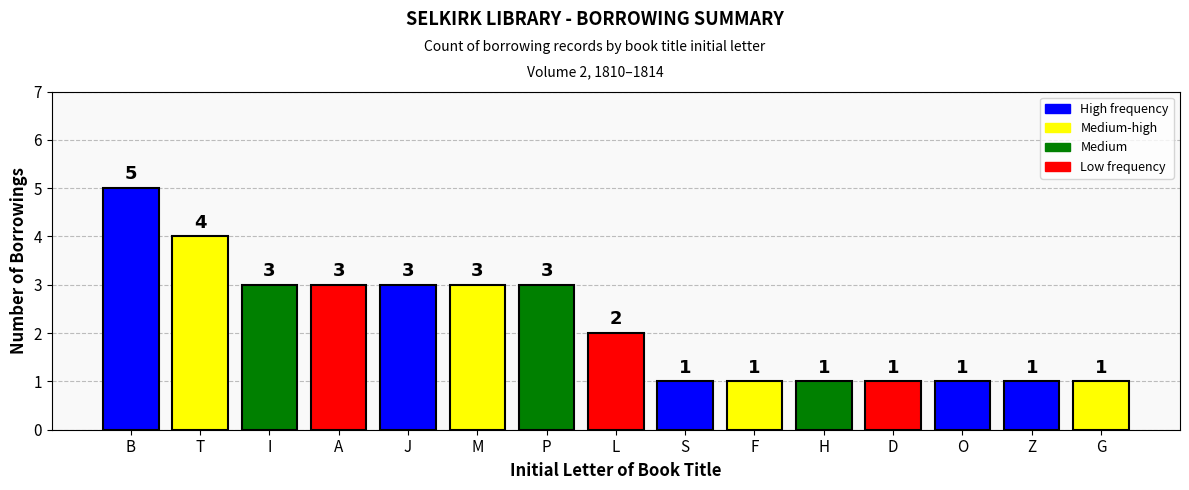

Which has a higher value, G or I?

I